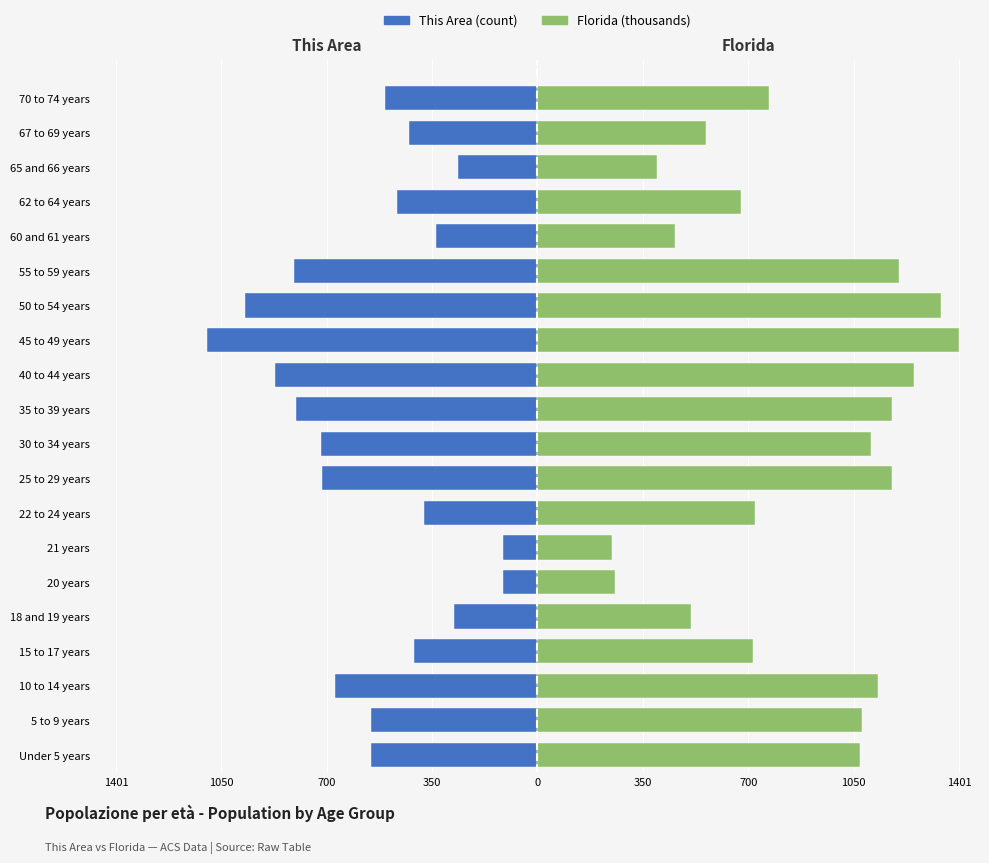

What is the spread (max minus min) of values at 1401?

1625.5